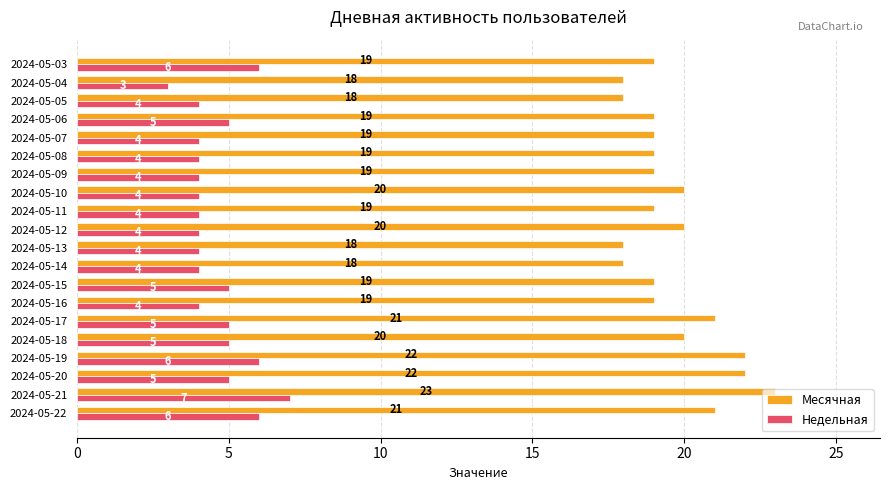

What is the minimum value for Месячная?

18